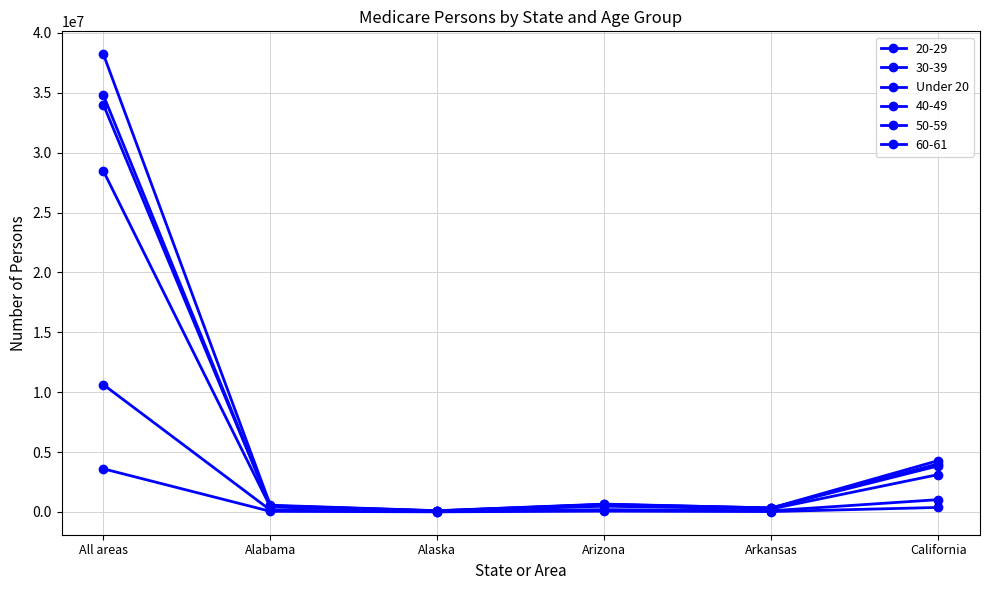

Count the number of categories in the chart.

6